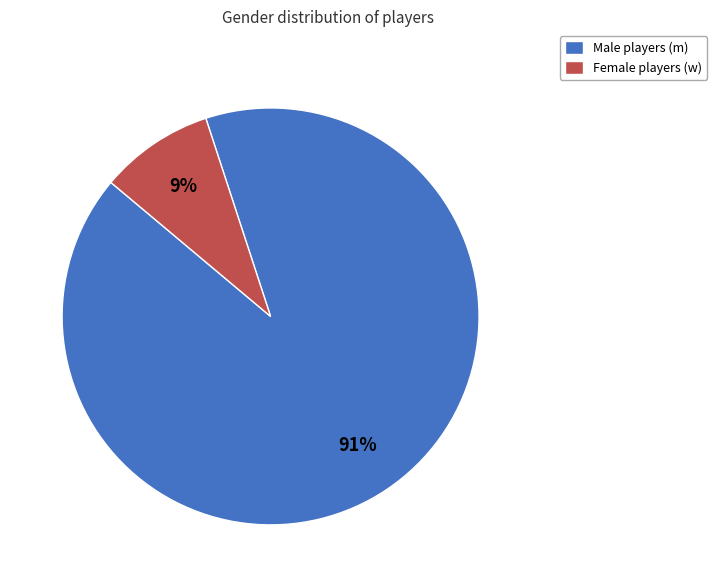

Is the sum of Female players (w) and Male players (m) greater than half?

Yes